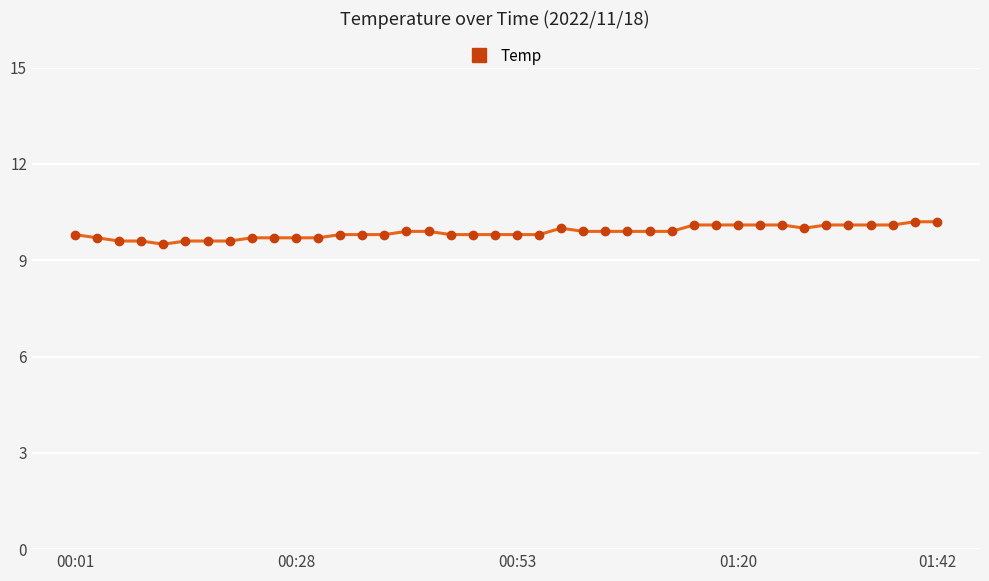

What is the difference between the maximum and second lowest values?

0.6